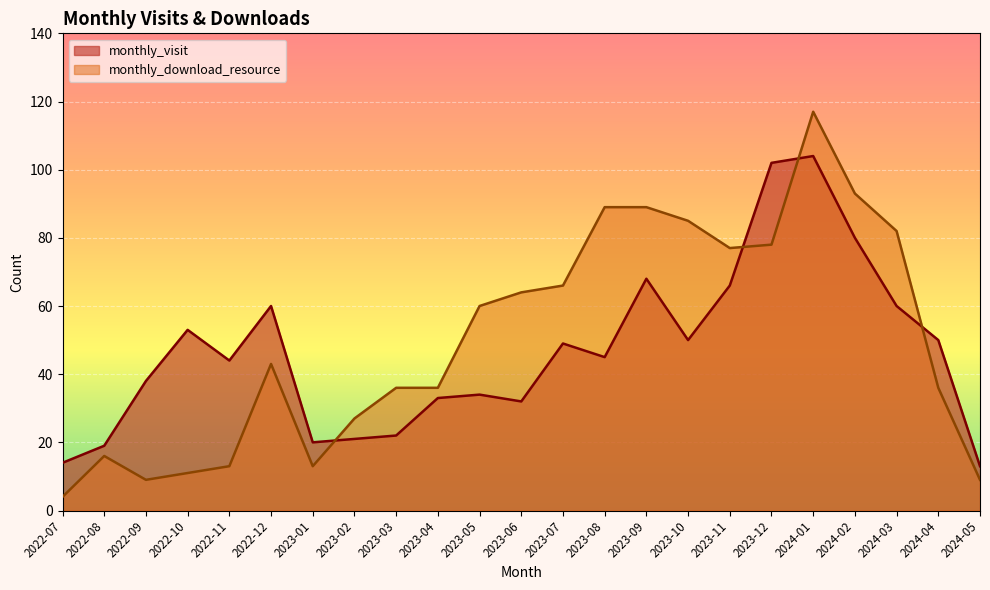

What position from the right is 2022-07?

23